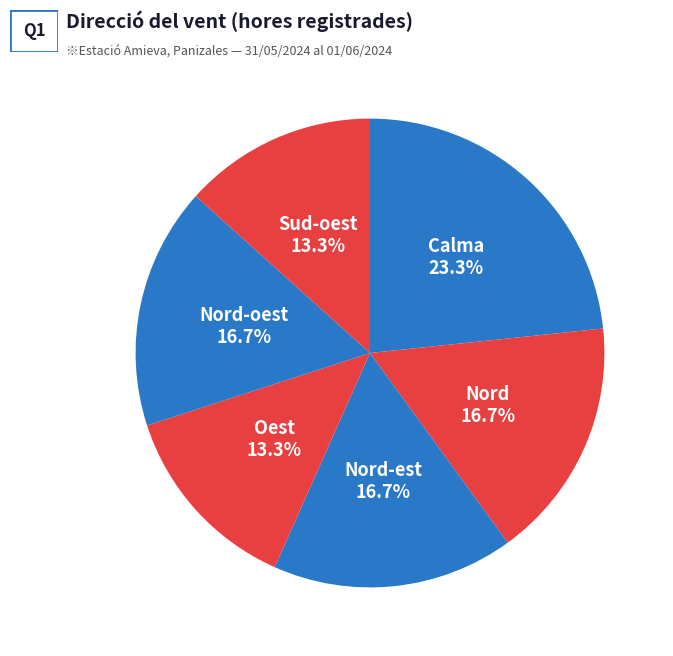

What percentage is the Oest slice, to the nearest percent?

13%